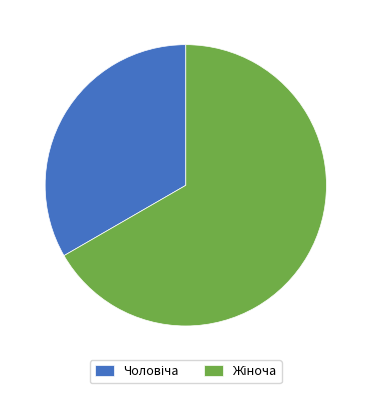

Is there a majority slice in this chart?

Yes